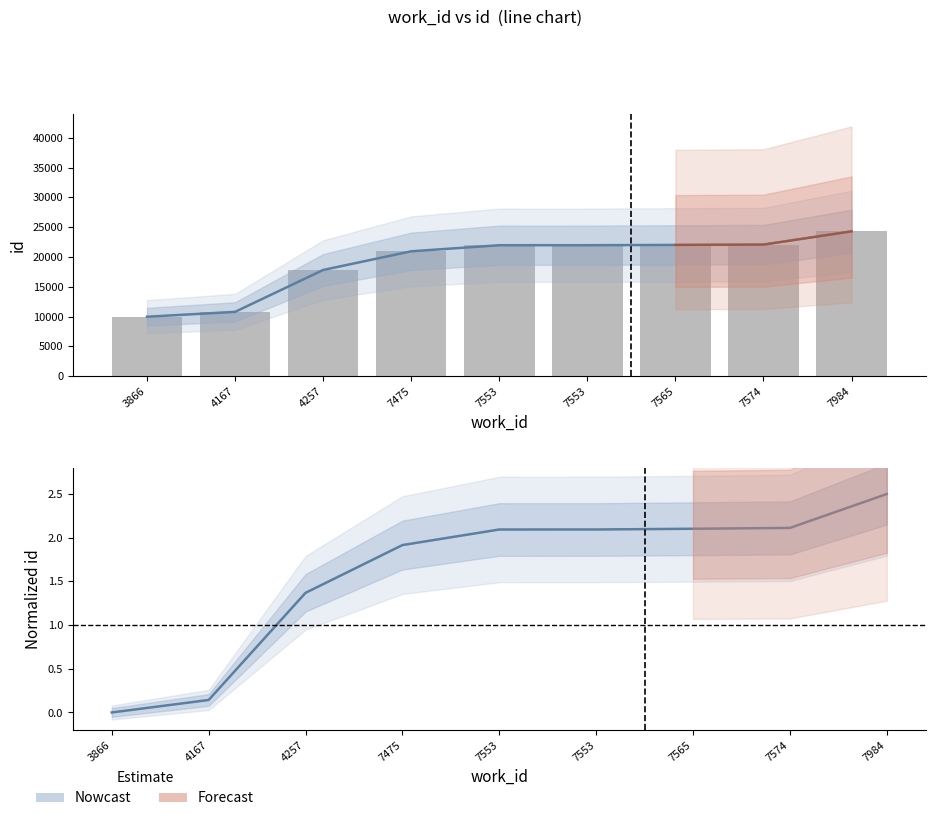

List the labels in order of value, smallest first.

3866, 4167, 4257, 7475, 7553, 7553, 7565, 7574, 7984